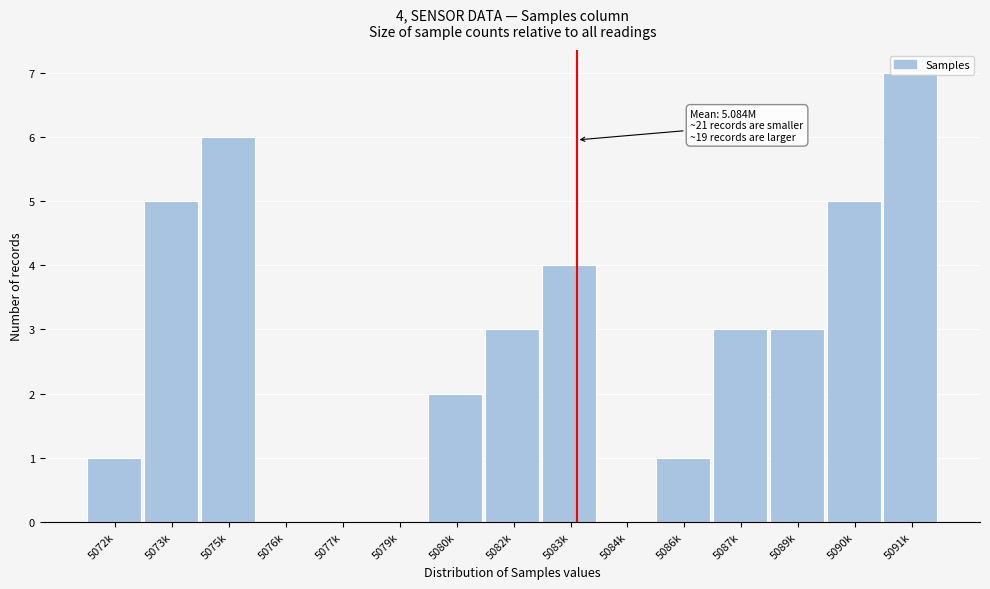

Which has a higher value, 5087k or 5077k?

5087k